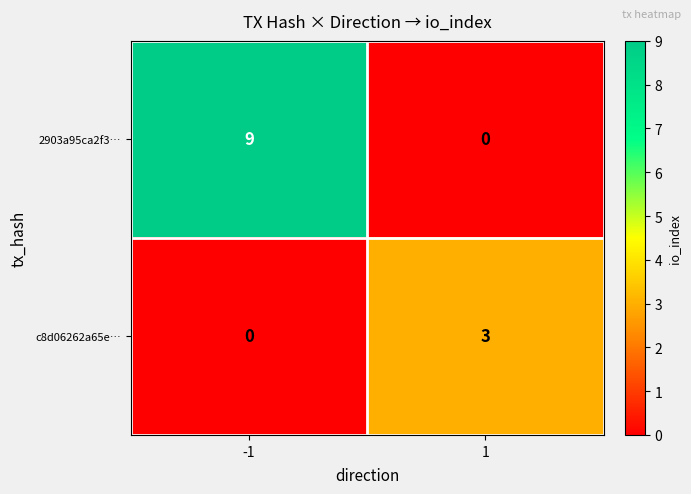

True or false: 2903a95ca2f3… has a value of 0 at 1.

True